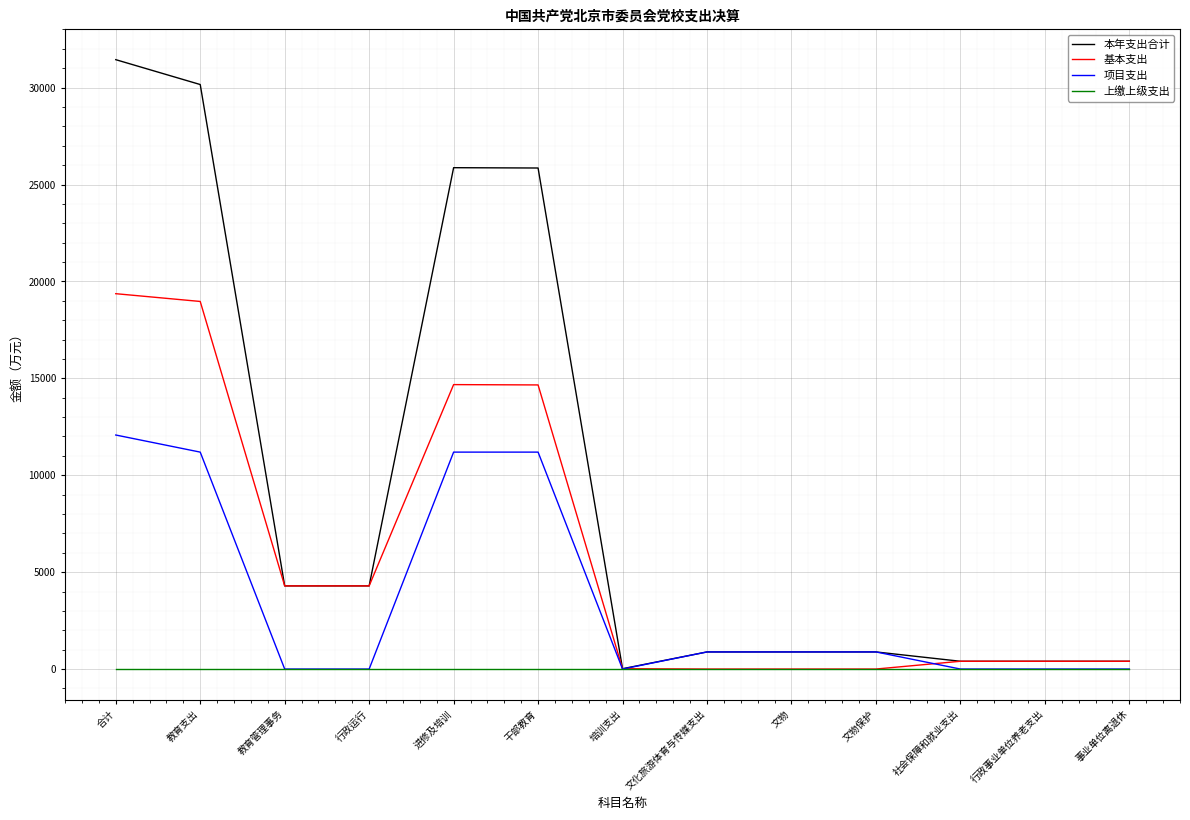

What are all the series names shown in the legend?

本年支出合计, 基本支出, 项目支出, 上缴上级支出